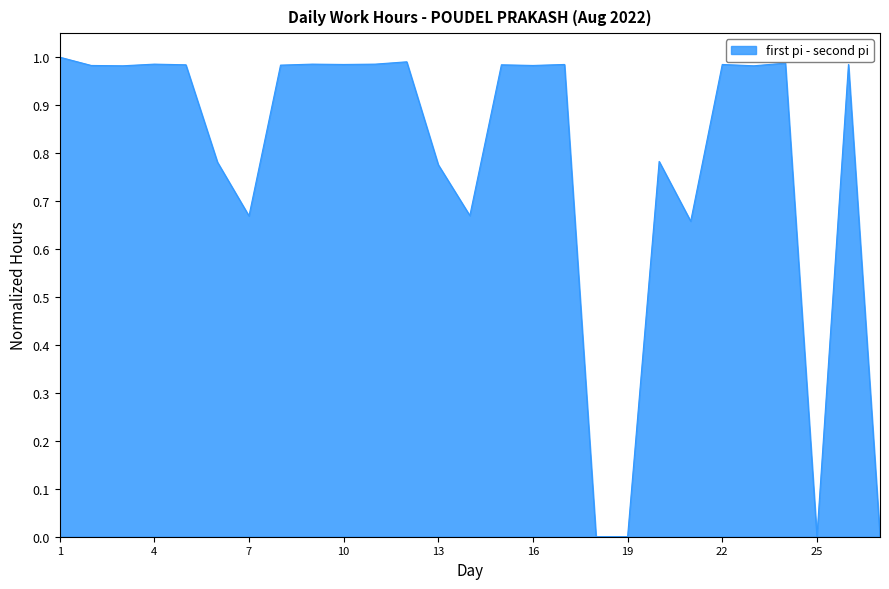

Does the chart display data point markers on the line(s)?

No